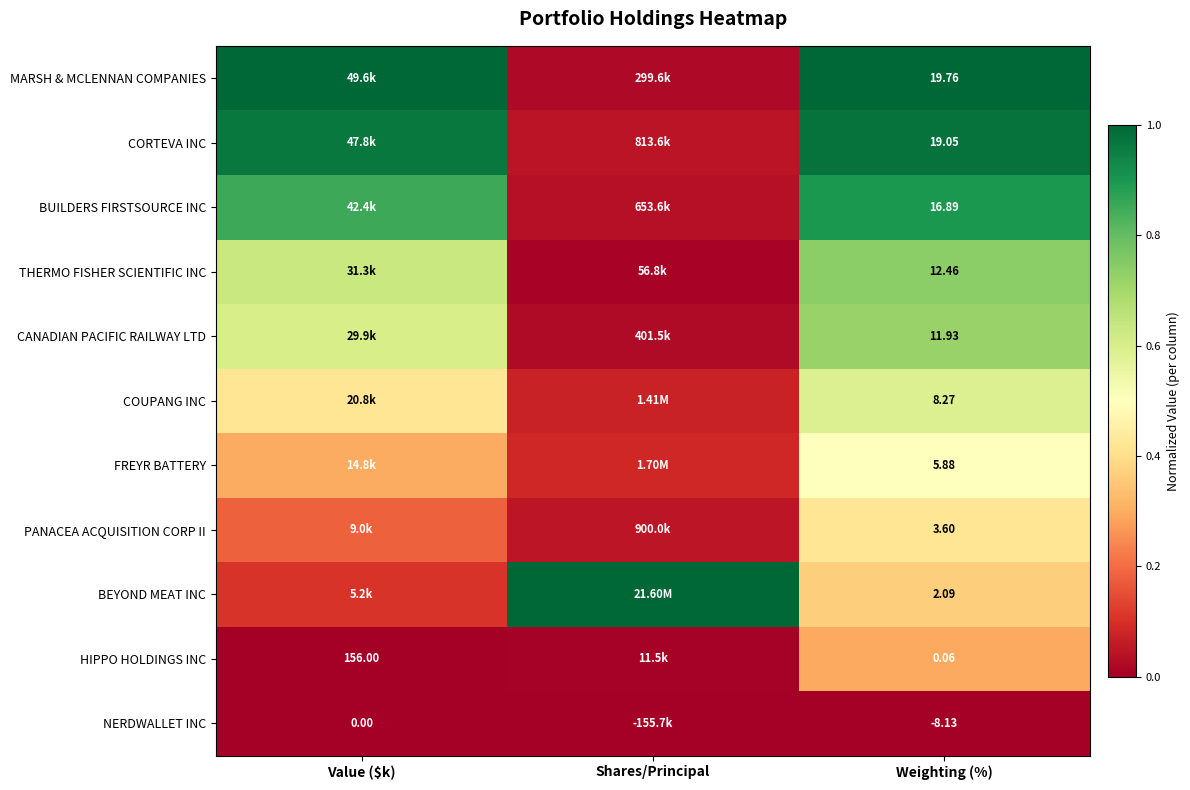

At Weighting (%), list the series in order from largest to smallest.

MARSH & MCLENNAN COMPANIES, CORTEVA INC, BUILDERS FIRSTSOURCE INC, THERMO FISHER SCIENTIFIC INC, CANADIAN PACIFIC RAILWAY LTD, COUPANG INC, FREYR BATTERY, PANACEA ACQUISITION CORP II, BEYOND MEAT INC, HIPPO HOLDINGS INC, NERDWALLET INC